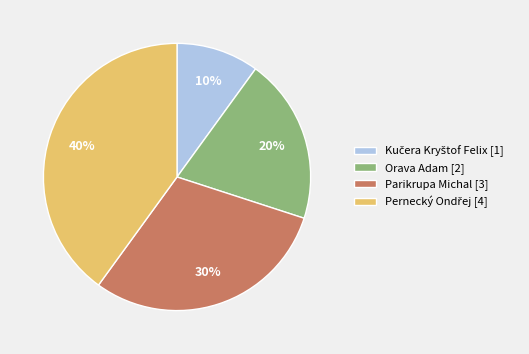

To the nearest percent, what is the difference between the largest and smallest slice percentages?

30%